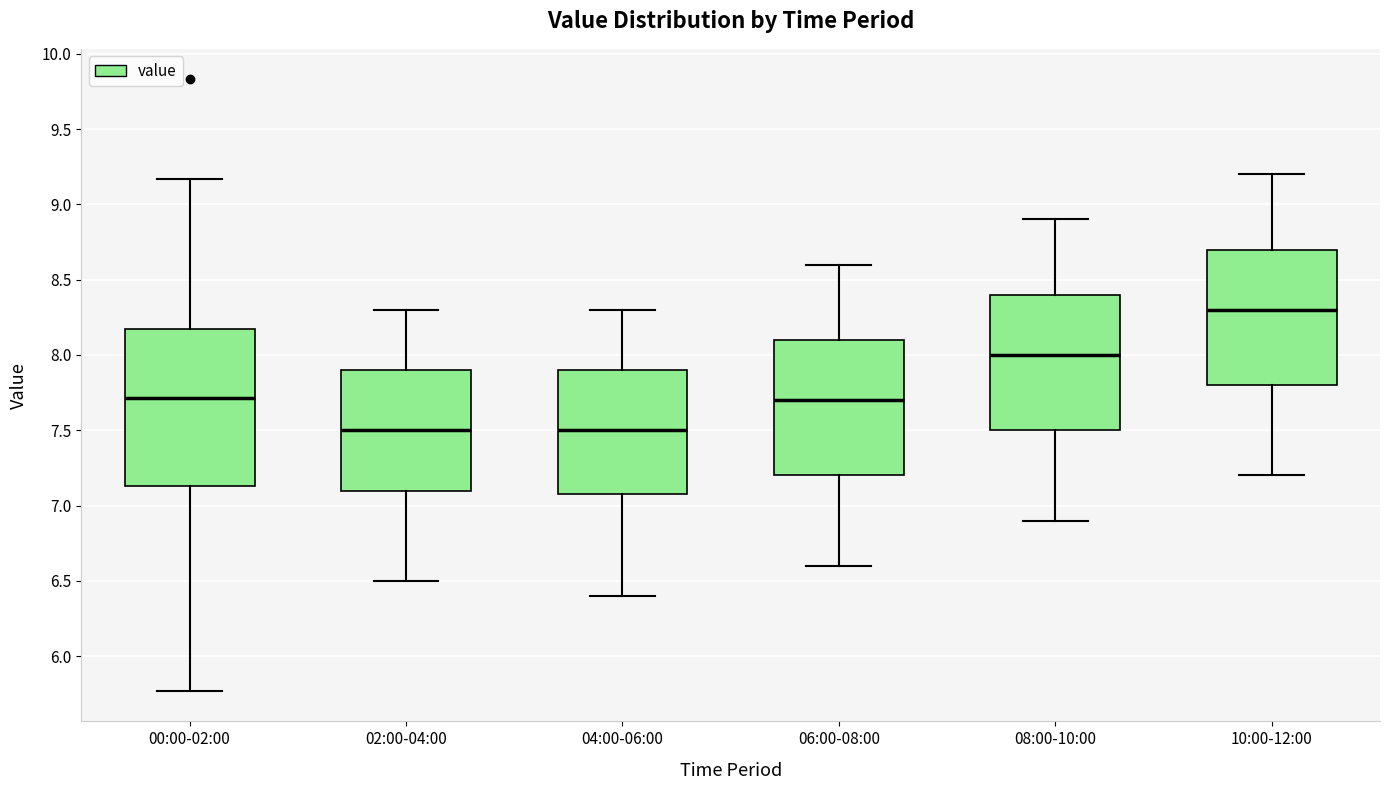

Reading left to right, transcribe this box plot: for each box, give where its median line is, the range the box spans, and where its two whiskers end, as read against the y-axis. The values are not printed on the chart, so give them approximately, as read against the axis.

00:00-02:00: median 7.70, box 7.15 to 8.20, whiskers 5.75 to 9.15
02:00-04:00: median 7.50, box 7.10 to 7.90, whiskers 6.50 to 8.30
04:00-06:00: median 7.50, box 7.10 to 7.90, whiskers 6.40 to 8.30
06:00-08:00: median 7.70, box 7.20 to 8.10, whiskers 6.60 to 8.60
08:00-10:00: median 8.00, box 7.50 to 8.40, whiskers 6.90 to 8.90
10:00-12:00: median 8.30, box 7.80 to 8.70, whiskers 7.20 to 9.20